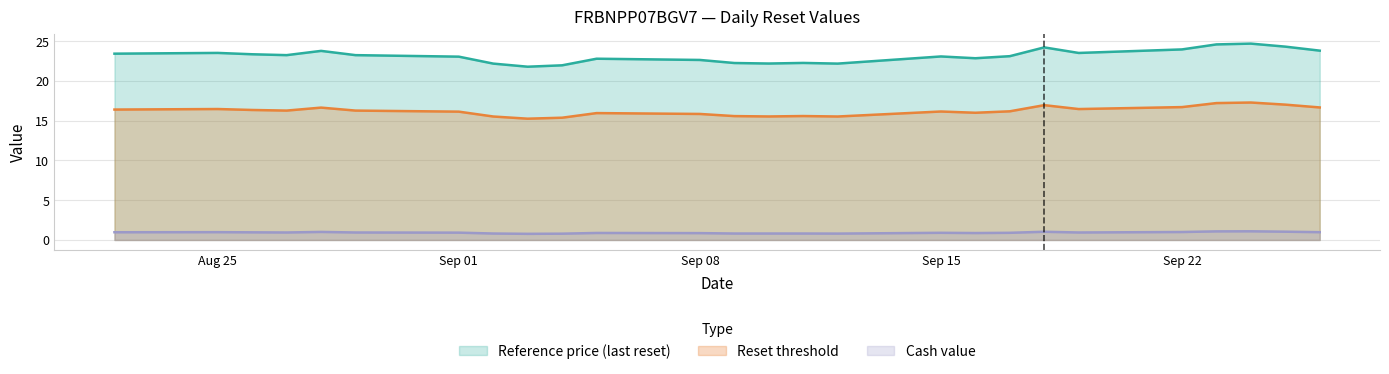

In Reset threshold, how many points are higher than both neighbors (excluding endpoints)?

7